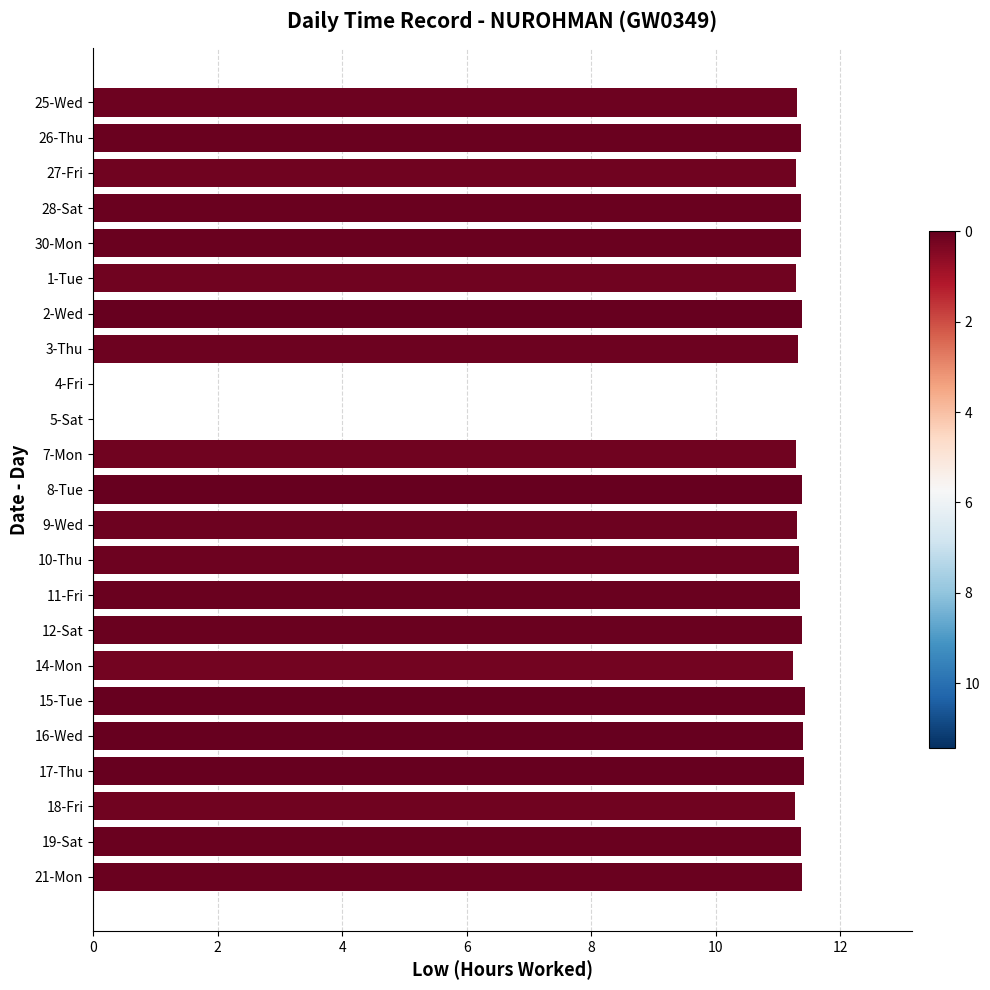

How many series are shown in this chart?

1